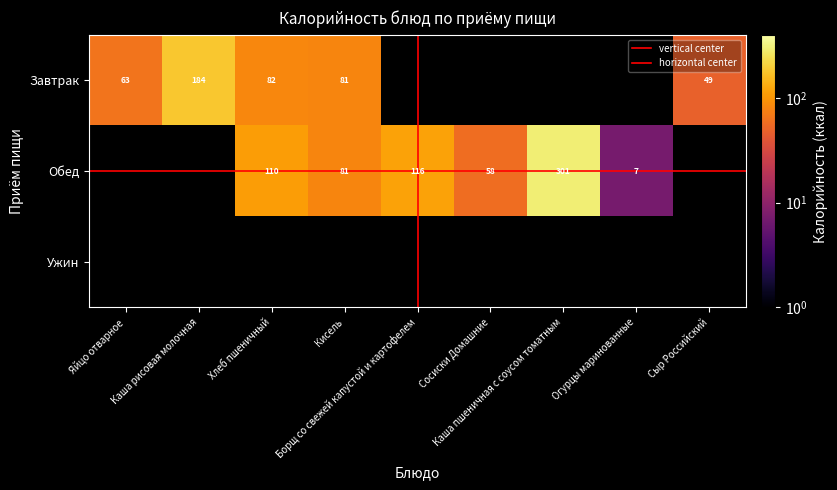

What is the maximum value for Хлеб пшеничный?

109.6